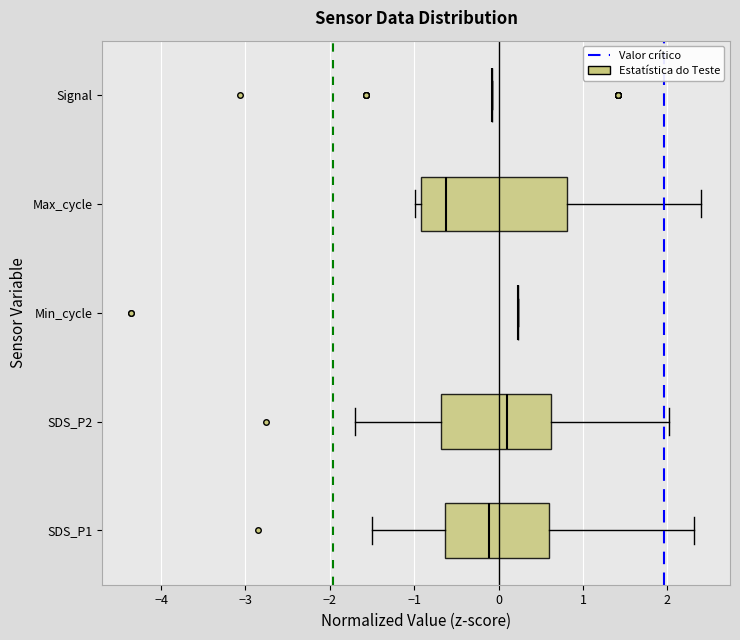

Reading bottom to top, read every box against the x-axis: the position of its median line, the range the box covers, and the ends of its whiskers. The values are not printed on the chart, so give them approximately, as read against the axis.

SDS_P1: median -0.1, box -0.6 to 0.6, whiskers -1.5 to 2.3
SDS_P2: median 0.1, box -0.7 to 0.6, whiskers -1.7 to 2.0
Min_cycle: box collapsed to a line at 0.2, whiskers 0.2 to 0.2
Max_cycle: median -0.6, box -0.9 to 0.8, whiskers -1.0 to 2.4
Signal: box collapsed to a line at -0.1, whiskers -0.1 to -0.1